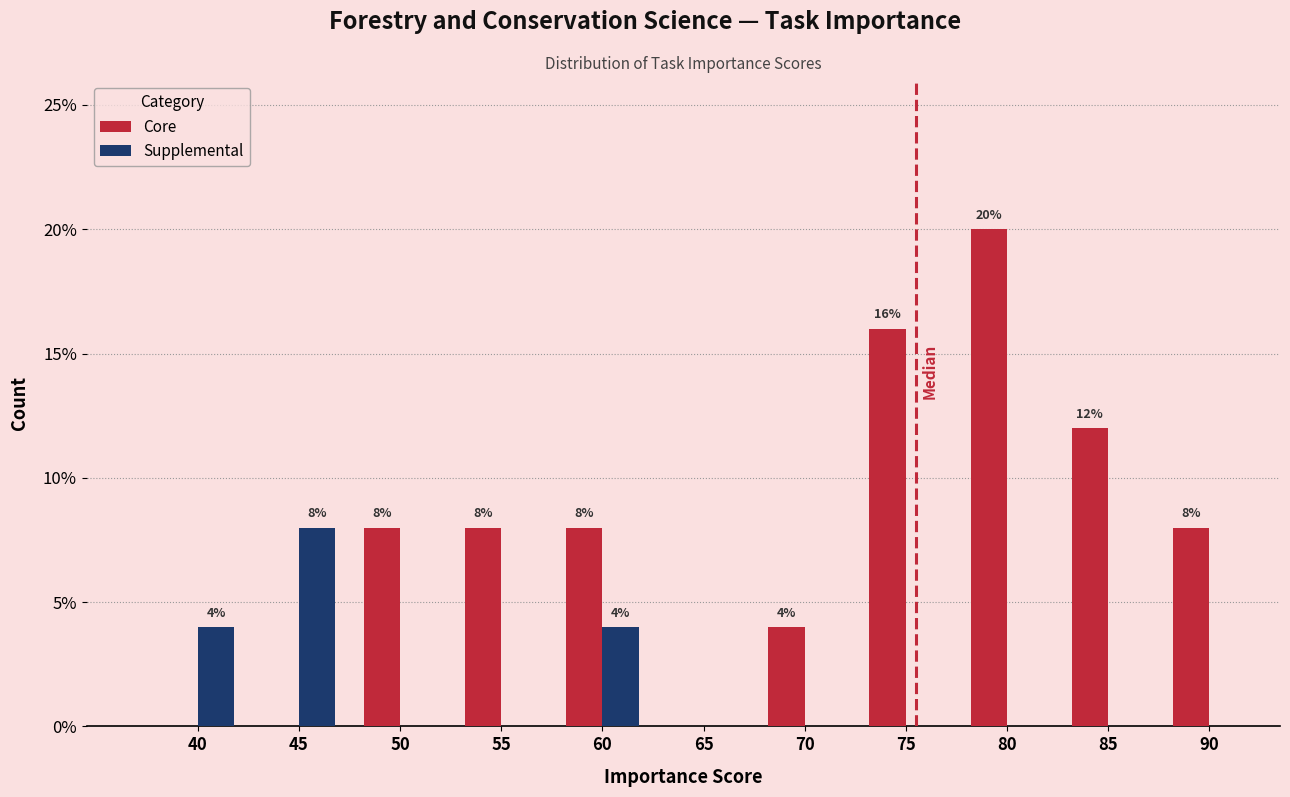

Reading left to right, extract all data points from this chart.

Core: 40=0	45=0	50=8	55=8	60=8	65=0	70=4	75=16	80=20	85=12	90=8
Supplemental: 40=4	45=8	50=0	55=0	60=4	65=0	70=0	75=0	80=0	85=0	90=0